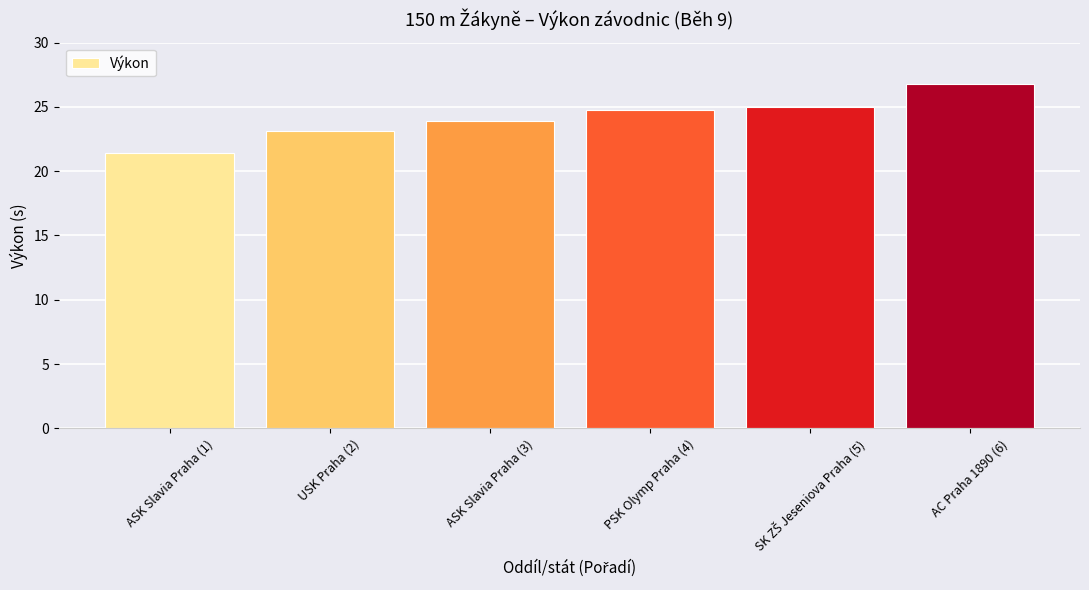

The value at USK Praha (2) is 8.5. True or false?

False